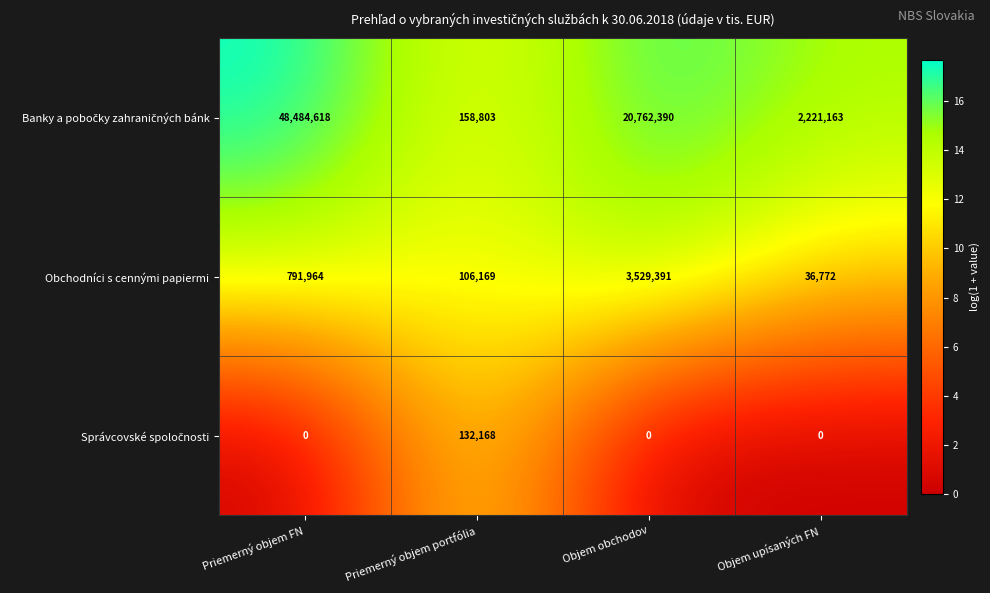

At how many categories does at least one series exceed 3?

4